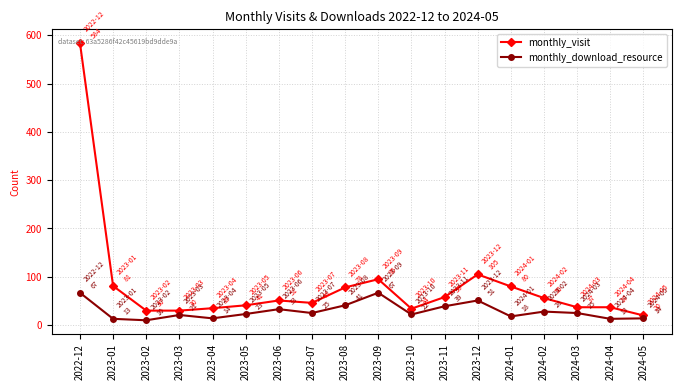

True or false: monthly_download_resource has more than 2 points higher than both neighbors.

True